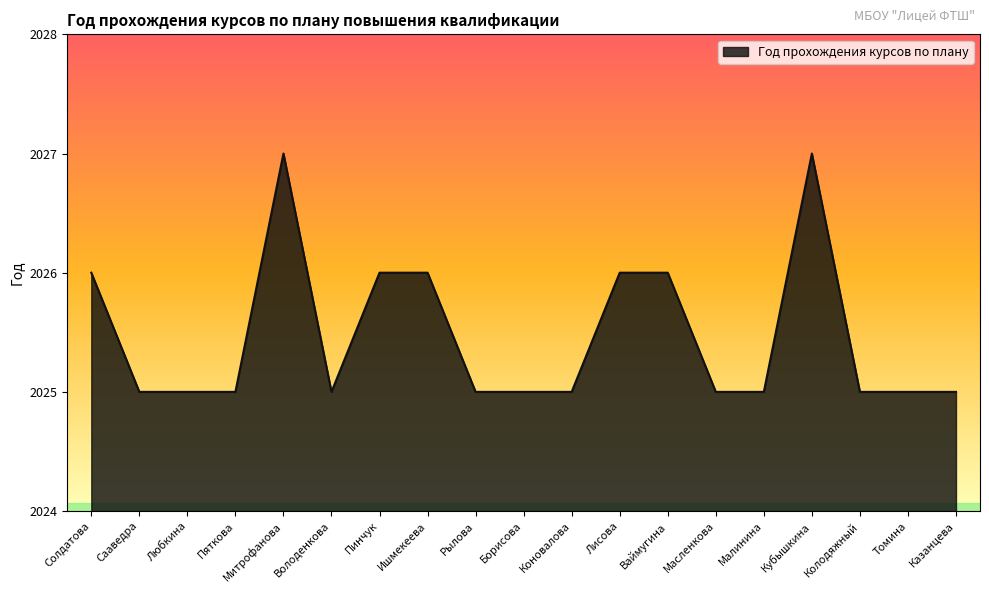

What is the ratio of the value at Пяткова to the value at Рылова?

1.0